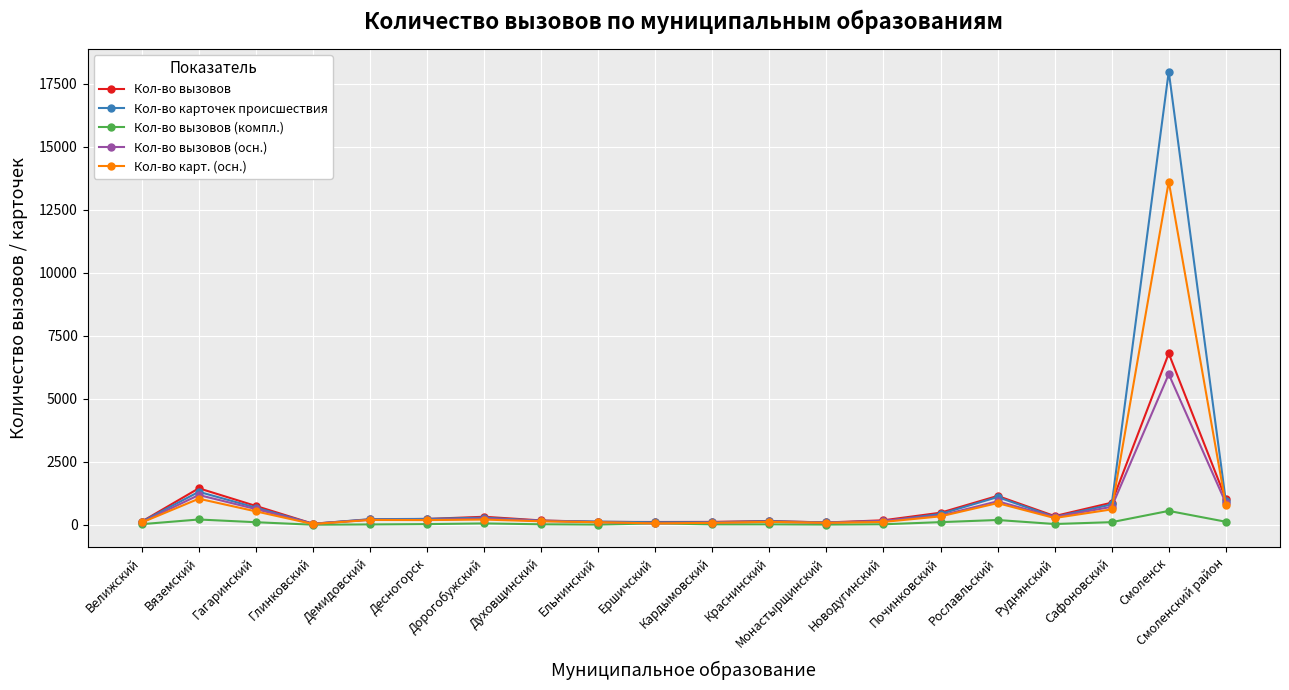

True or false: Кол-во карт. (осн.) has a value of 1034 at Вяземский.

True